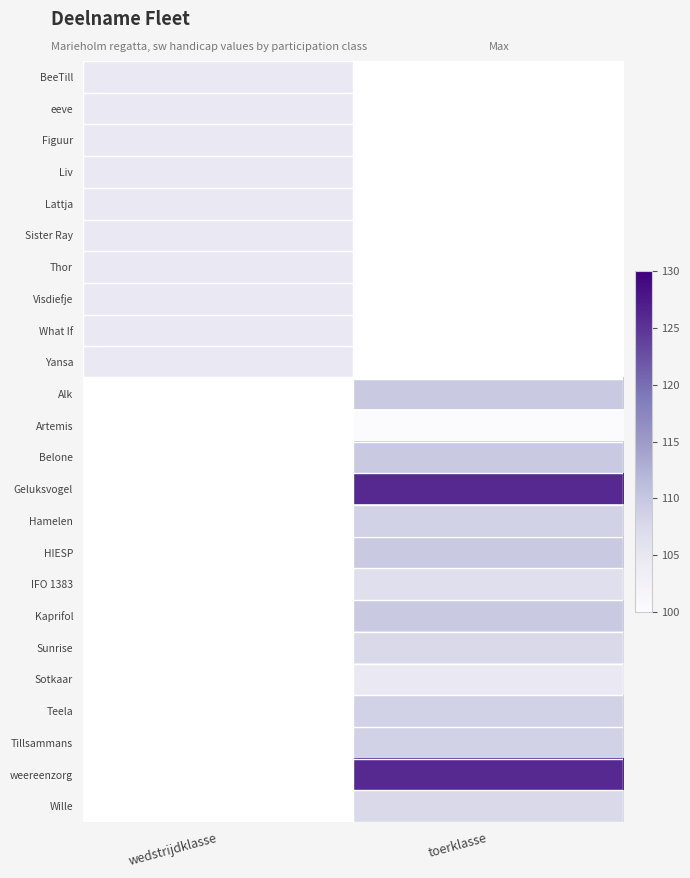

At which label does Thor reach its minimum?

wedstrijdklasse